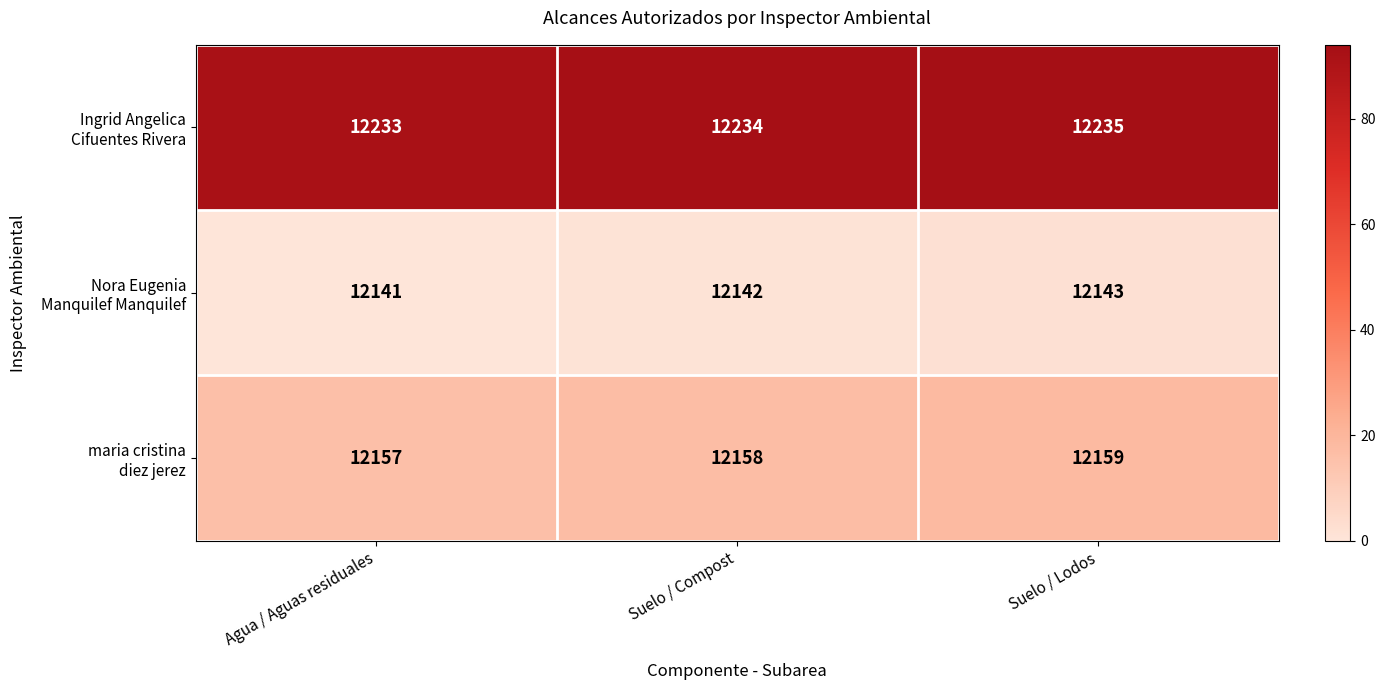

What is the greatest value displayed?

12235